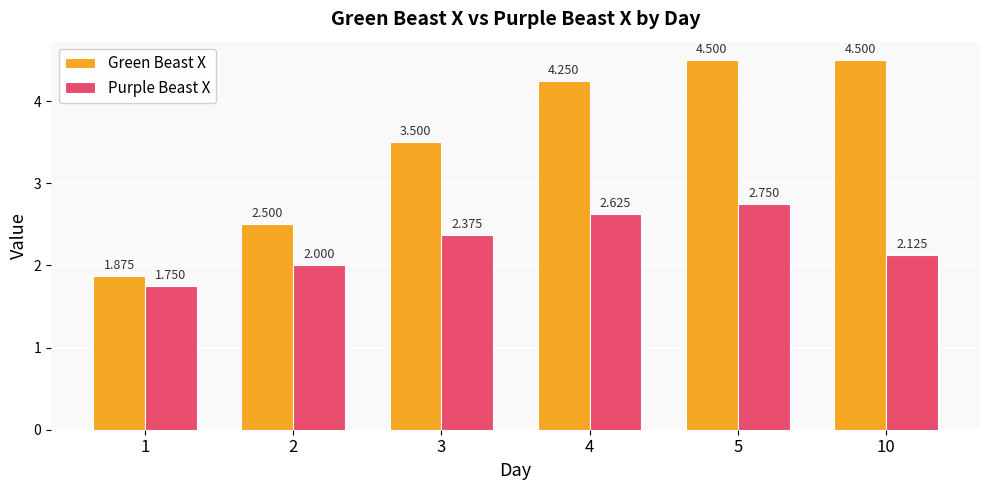

What is the highest value of the Green Beast X series?

4.5